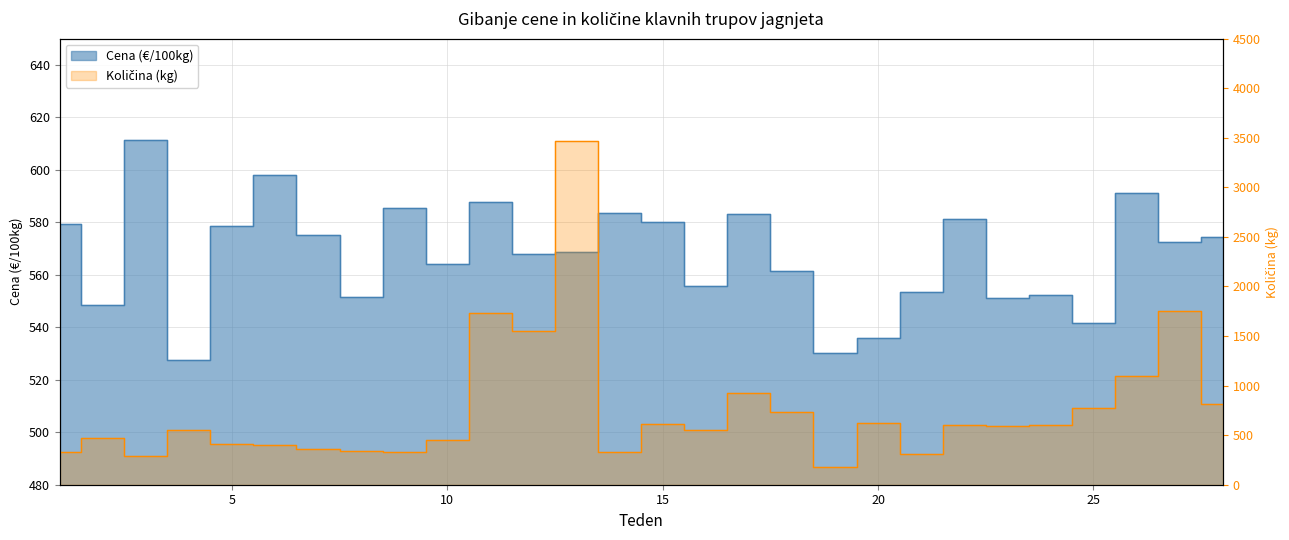

Where do Količina (kg) and Cena (€/100kg) first cross each other?

3 and 4